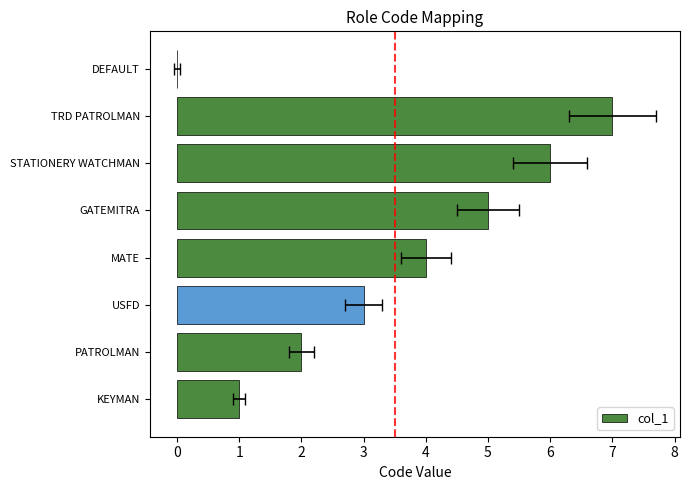

What is the value of the 1st bar from the left?

1